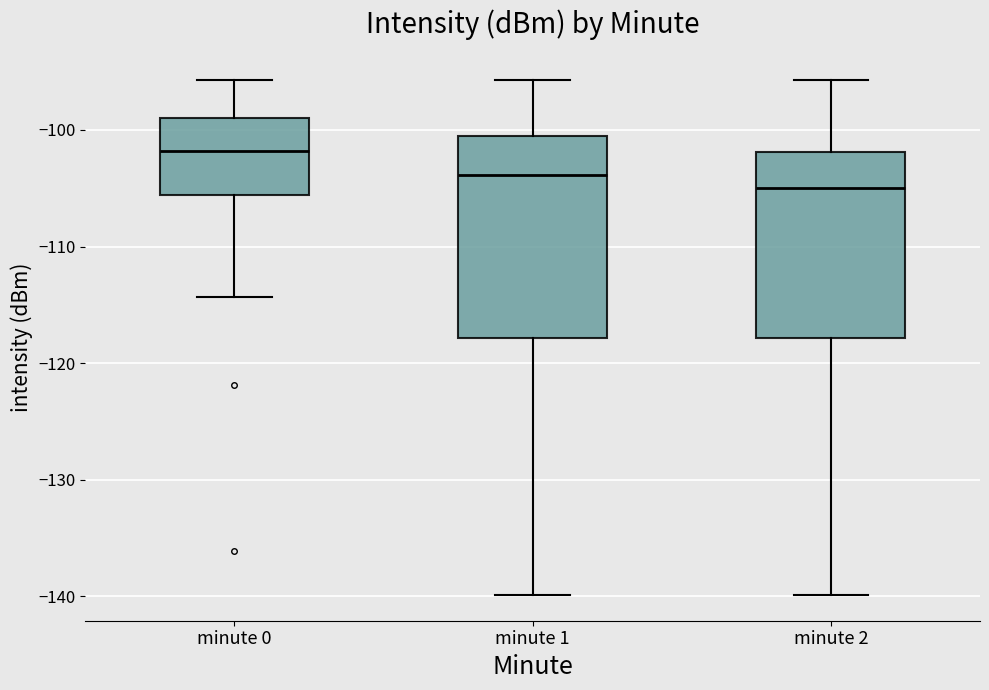

Which box's median line is the highest?

minute 0